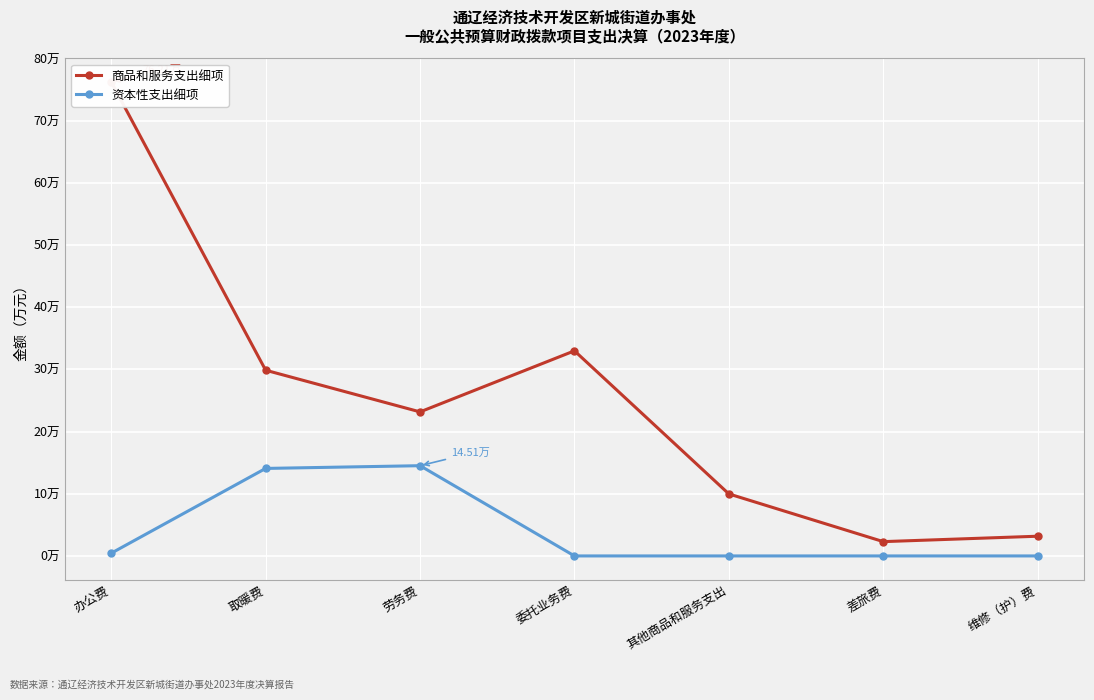

Count the number of categories in the chart.

7